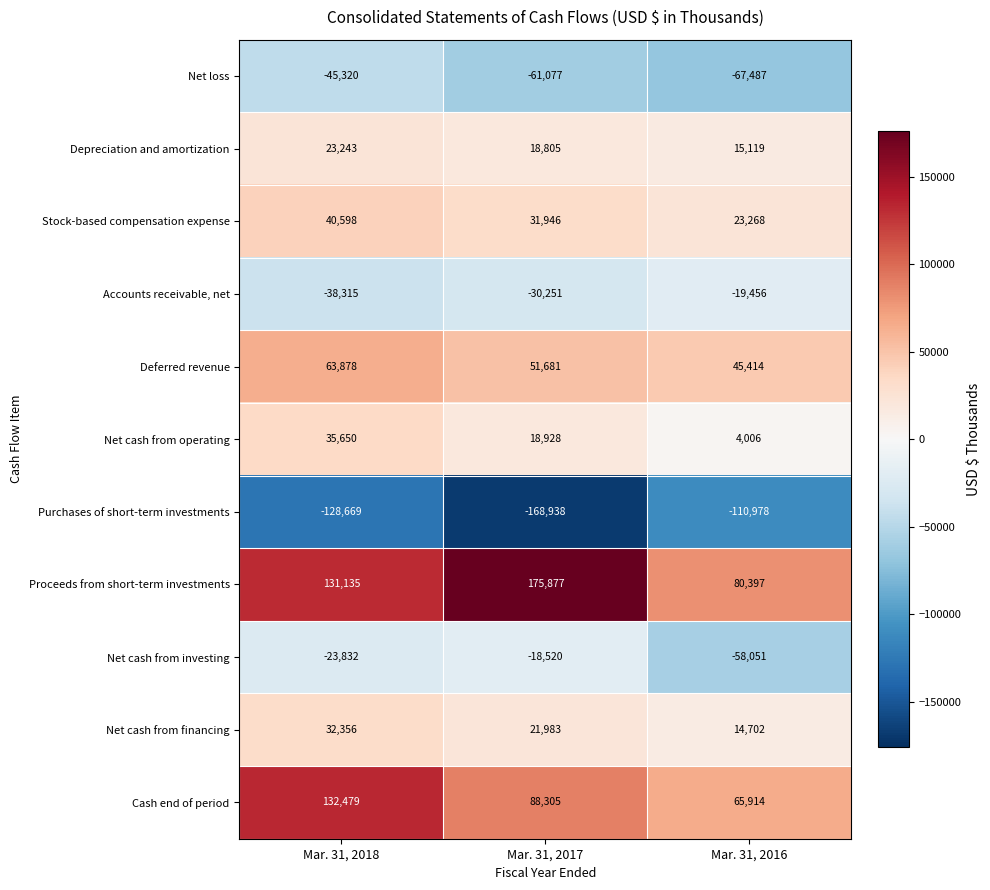

How many categories are shown in the chart?

3